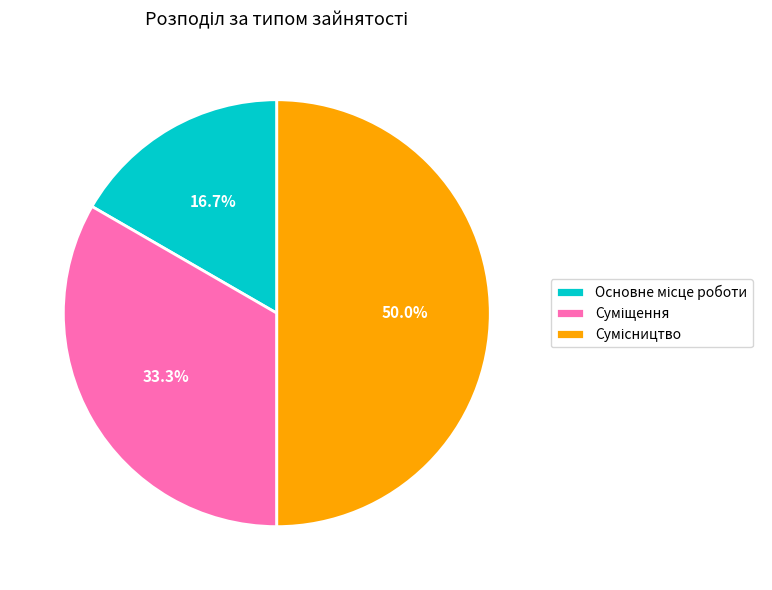

To the nearest percent, what percentage of the pie is Суміщення?

33%